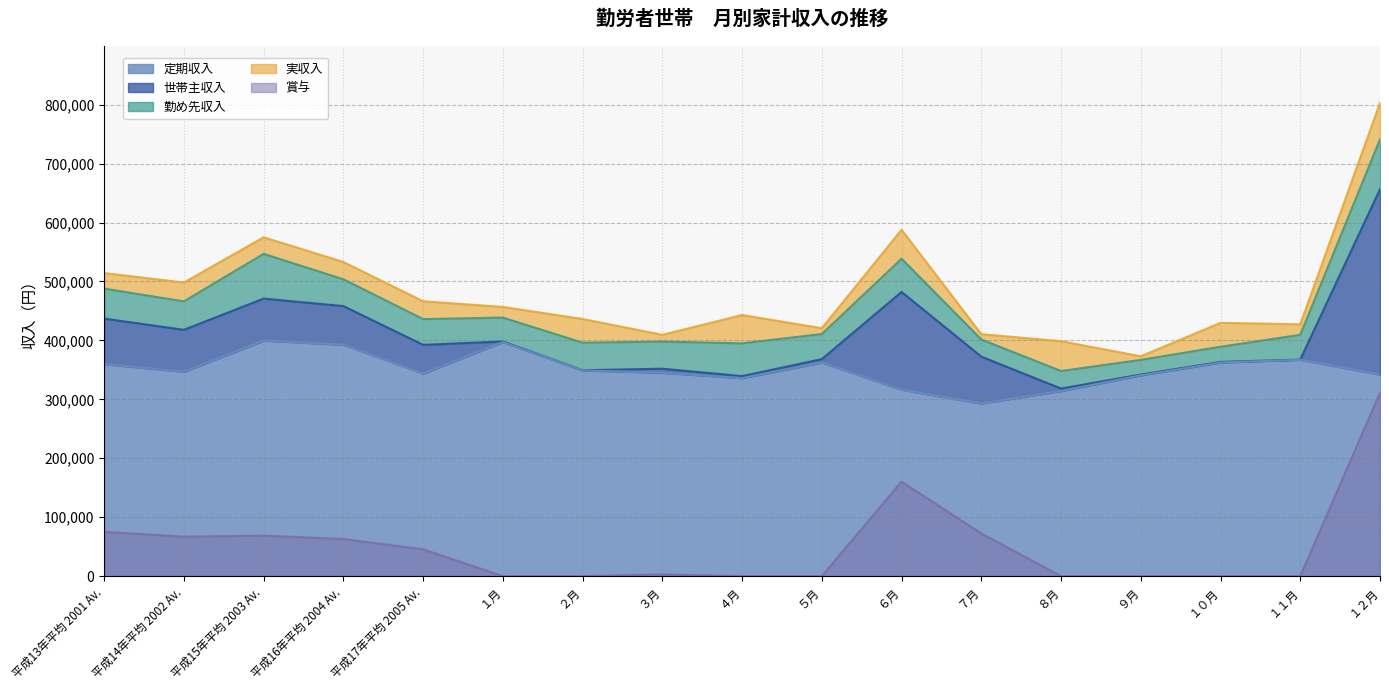

Between １月 and １２月, which series saw the biggest shift?

実収入